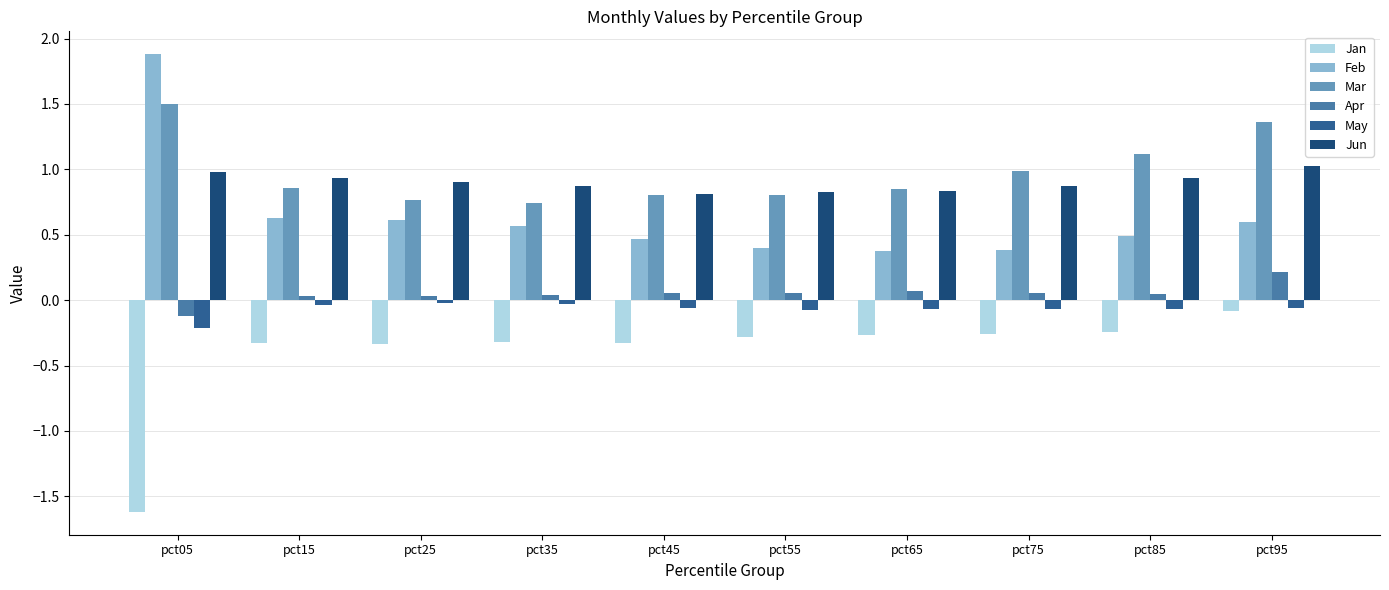

Which series has the largest total across all categories?

Mar